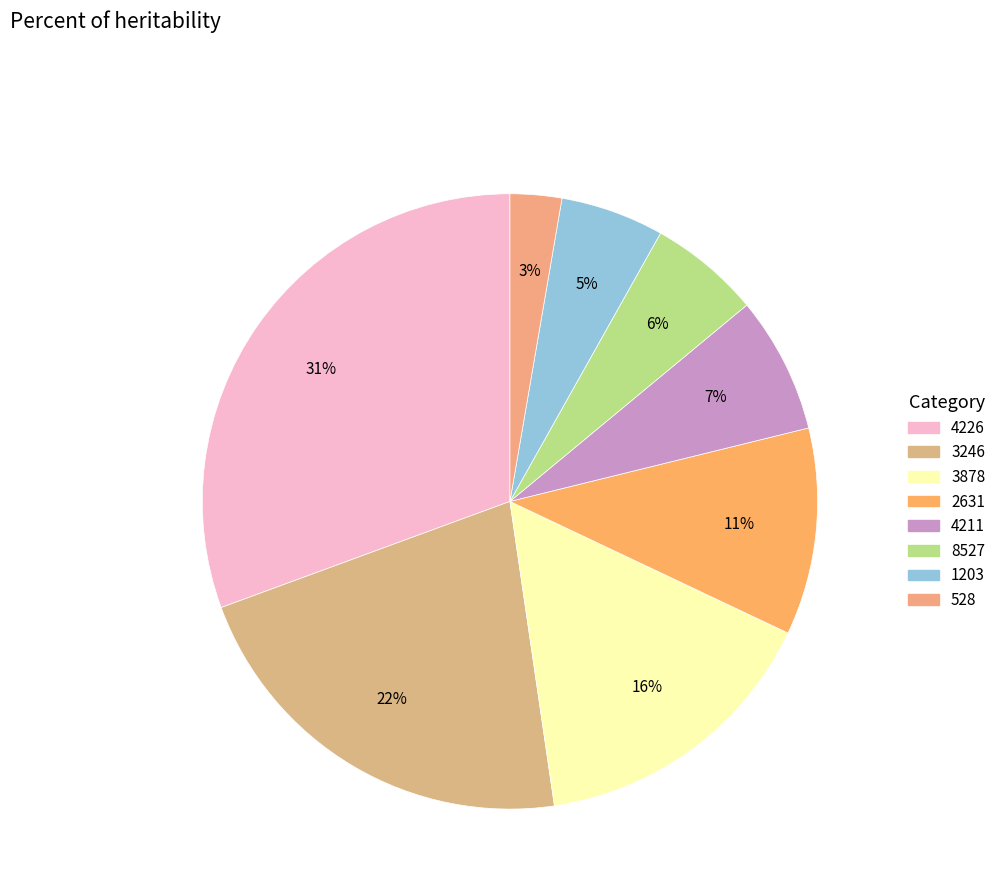

Count the number of slices in the pie.

8